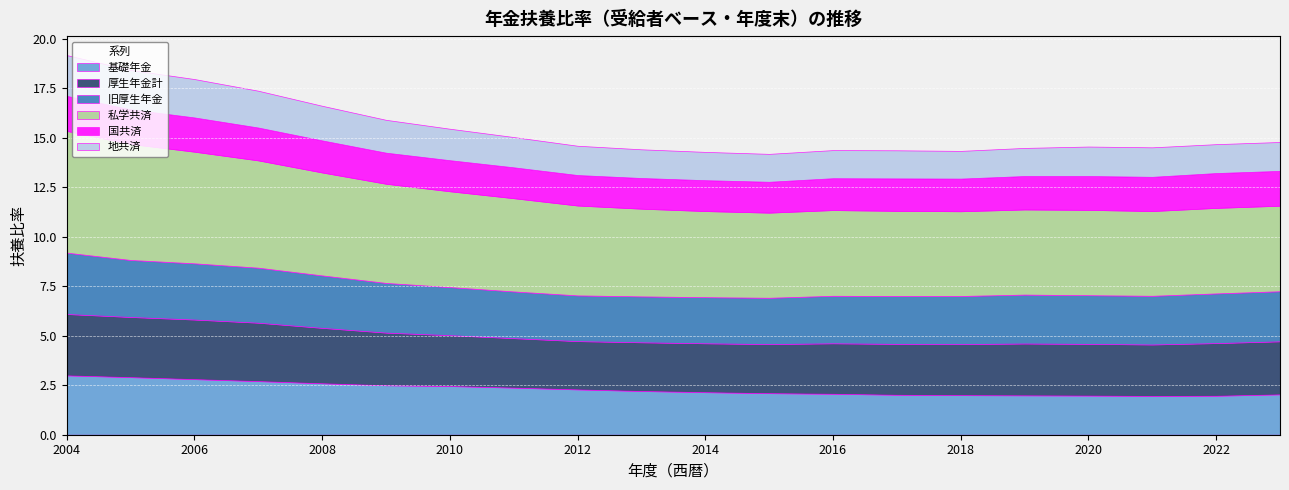

How many lines are shown in the chart?

6